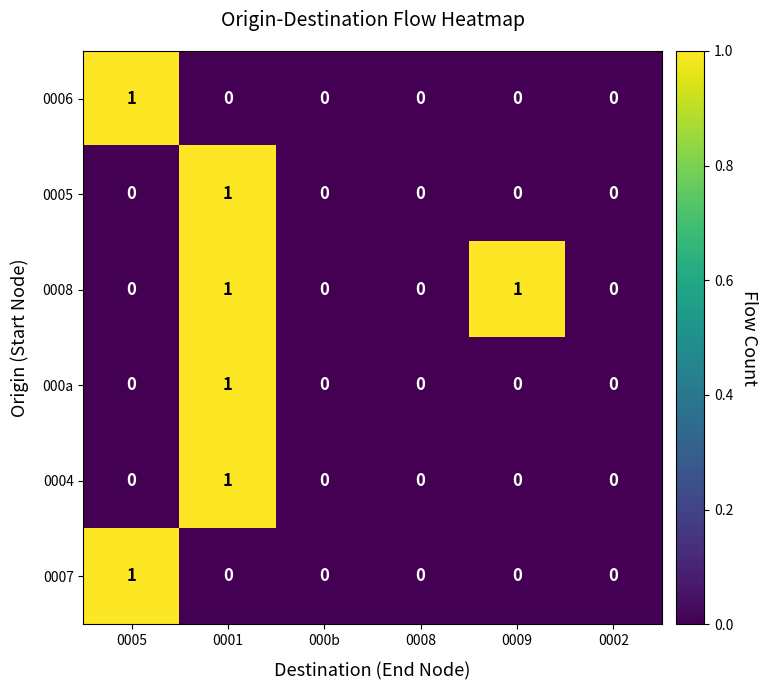

Which series has the largest total across all categories?

0008